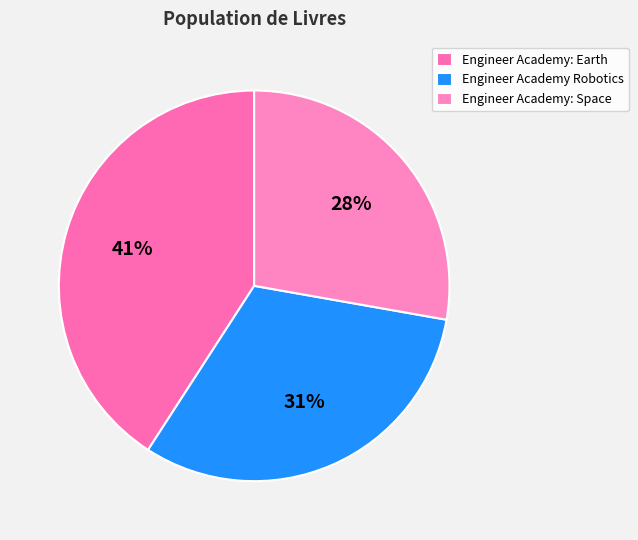

Which slice is the smallest?

Engineer Academy: Space